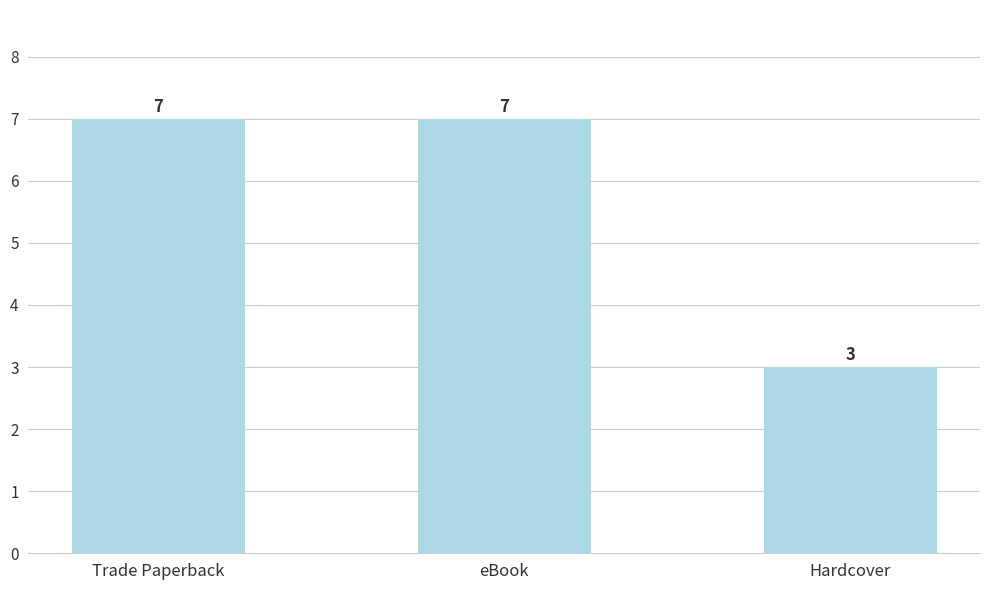

How many values are below 7?

1